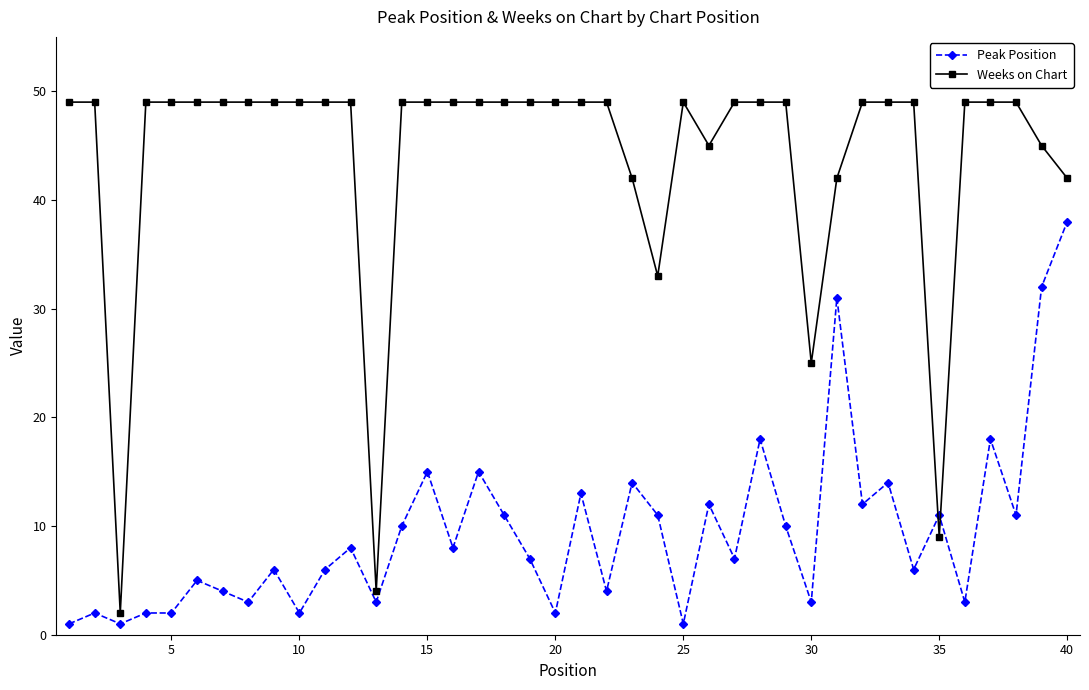

Which series has the widest spread of values?

Weeks on Chart